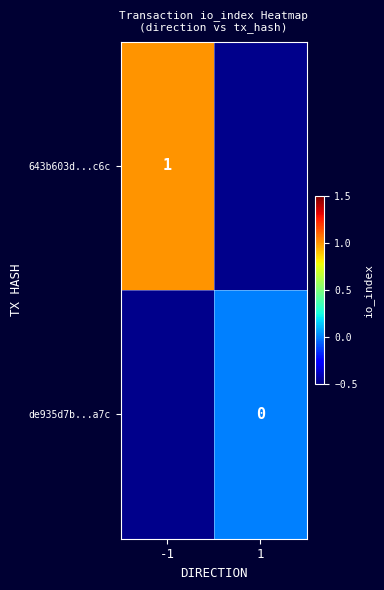

Is it true that 643b603d...c6c equals 2 at -1?

False